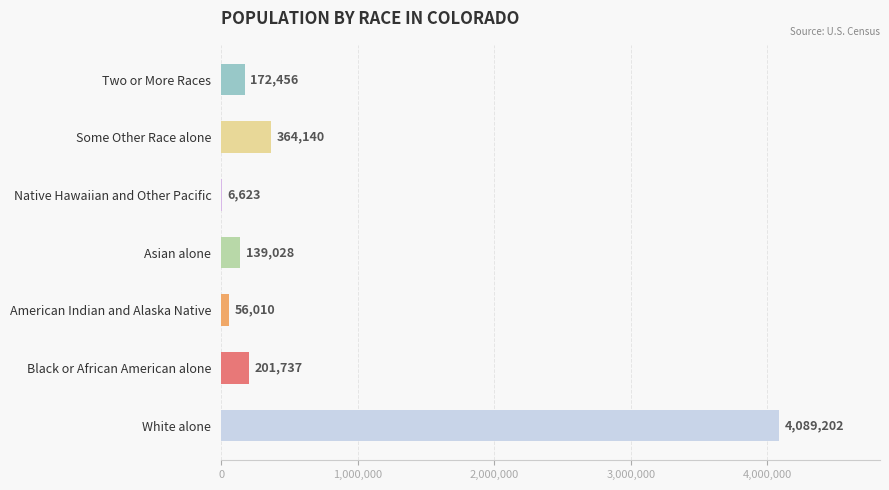

True or false: the data shows 201737 at Black or African American alone.

True